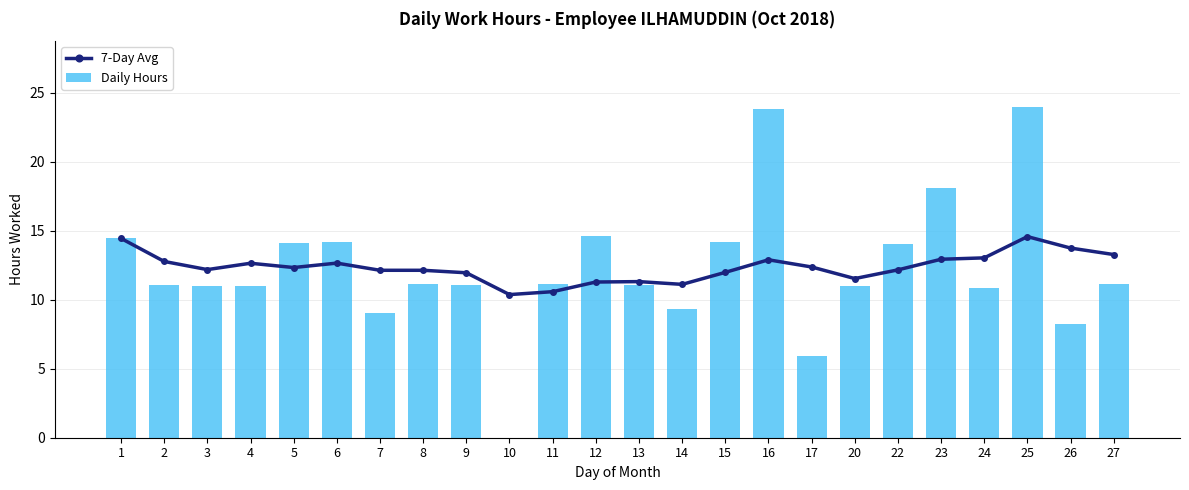

Rank the series at 22 from lowest to highest value.

7-Day Avg, Daily Hours